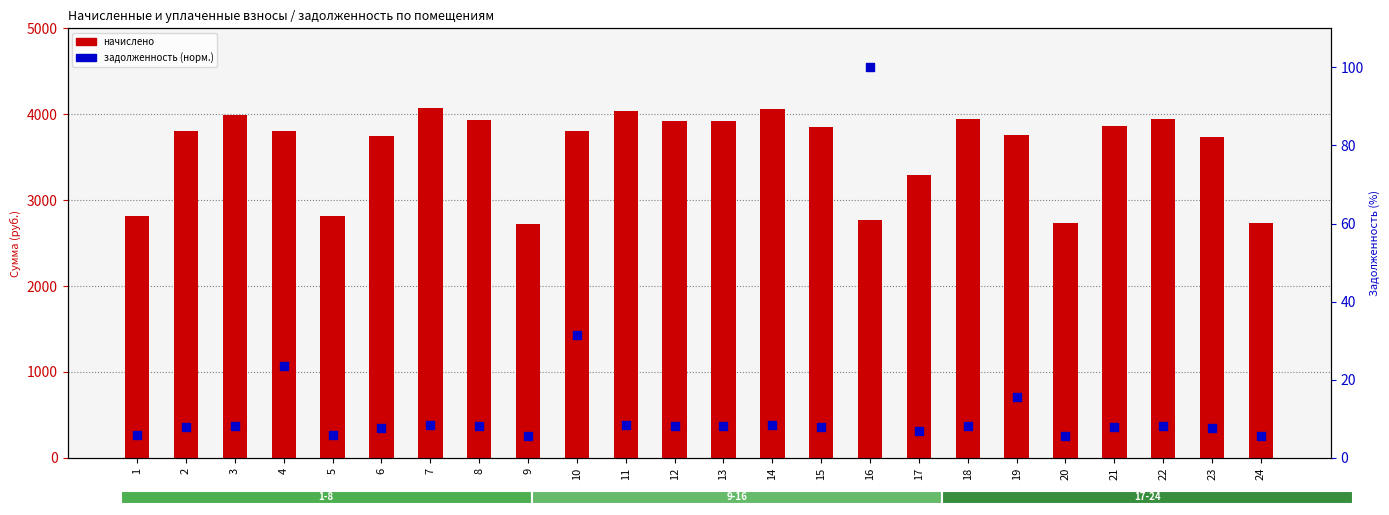

What is the total value across all series at 18?

3952.2